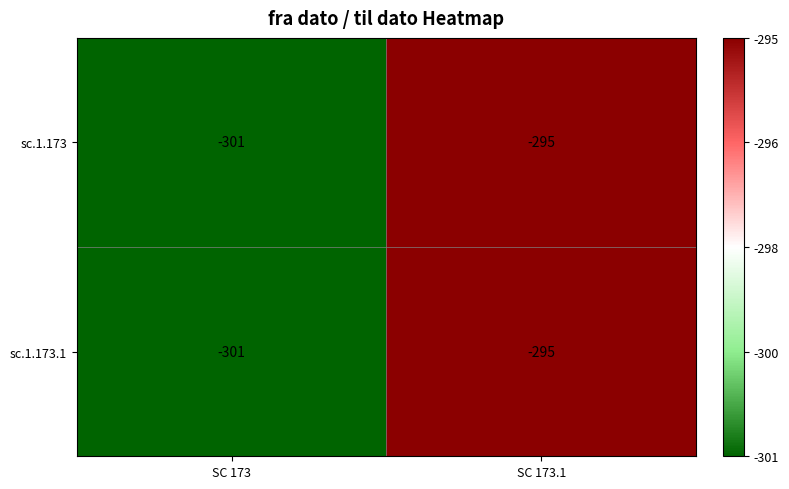

Reading left to right, list all the values displayed in this chart.

sc.1.173: -301	-295
sc.1.173.1: -301	-295